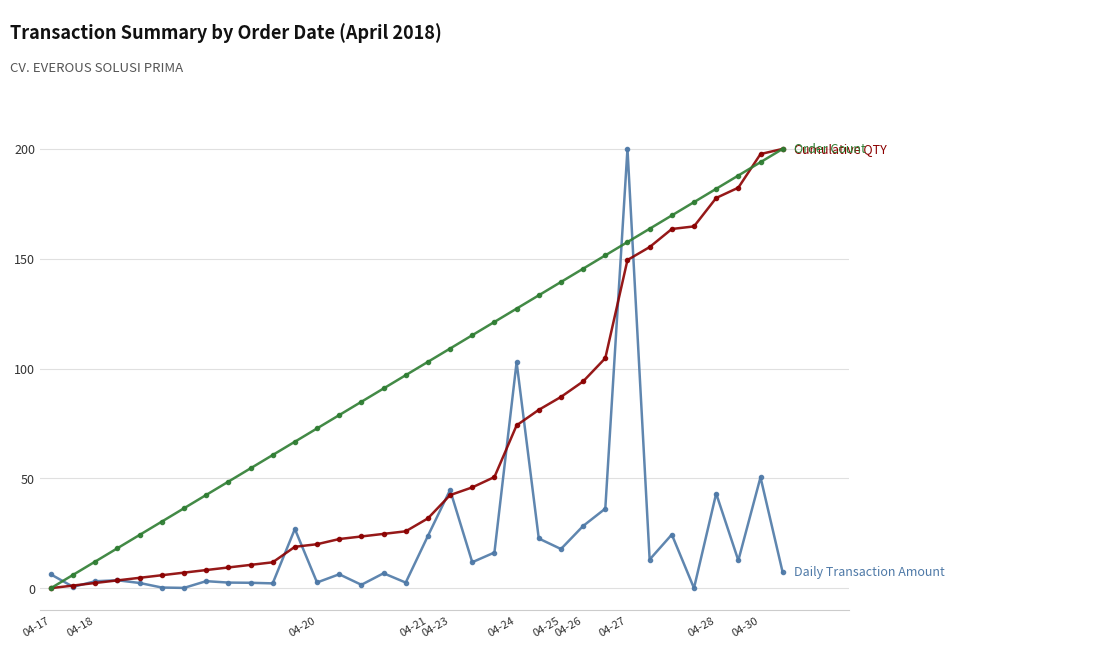

What is the maximum value shown in the chart?

200.0